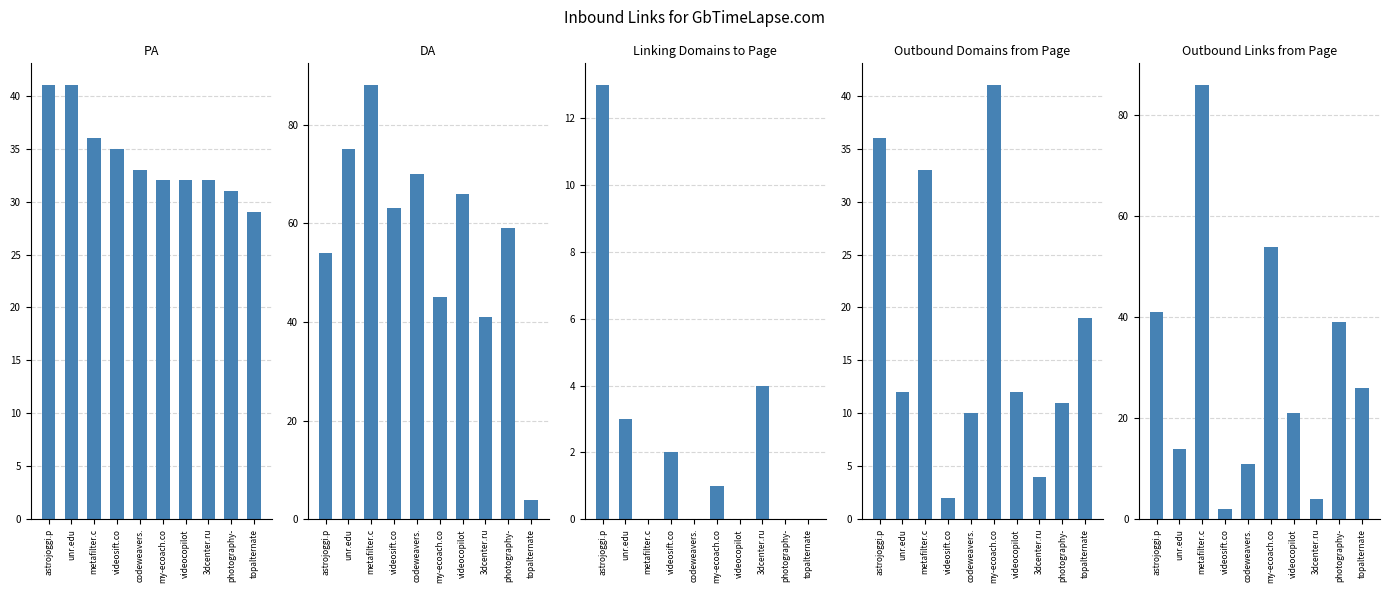

At which label is DA closest to 46?

my-ecoach.co